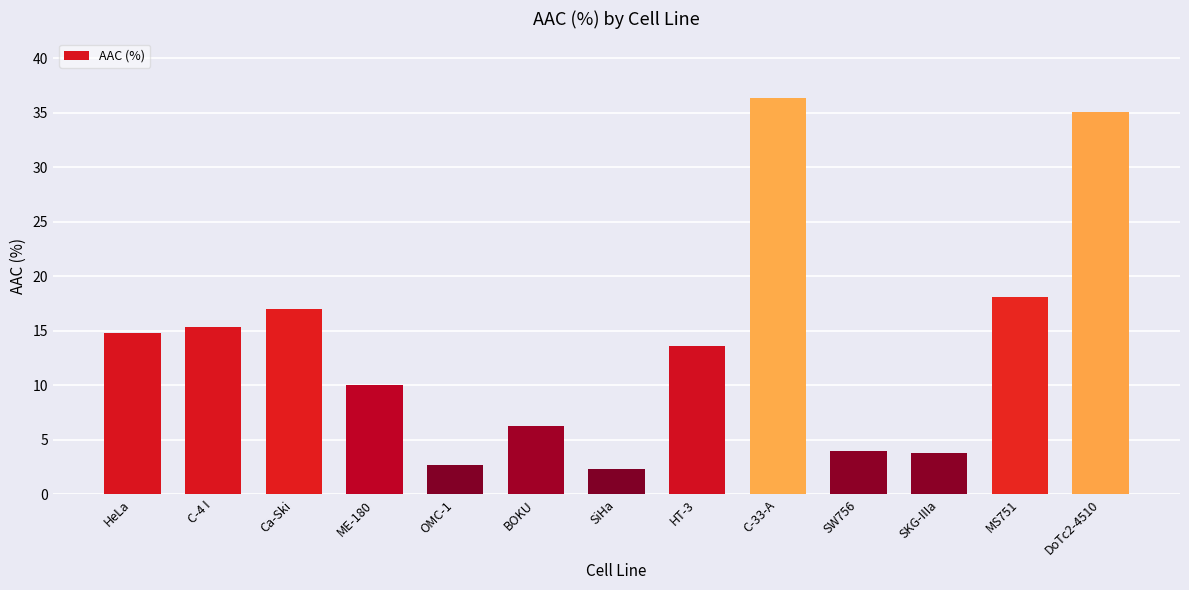

How many distinct data groups are displayed?

1